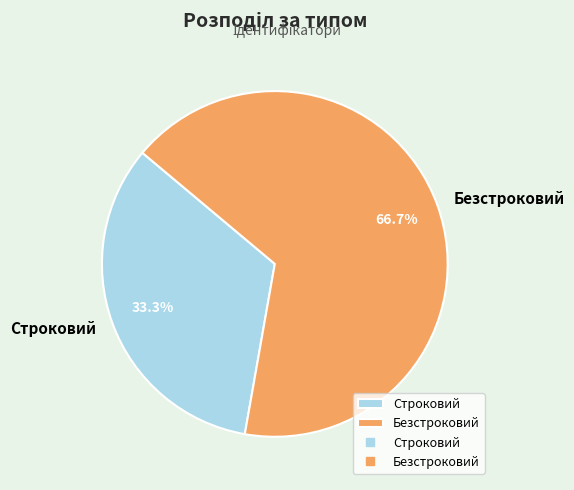

What is the largest slice in the pie chart?

Безстроковий